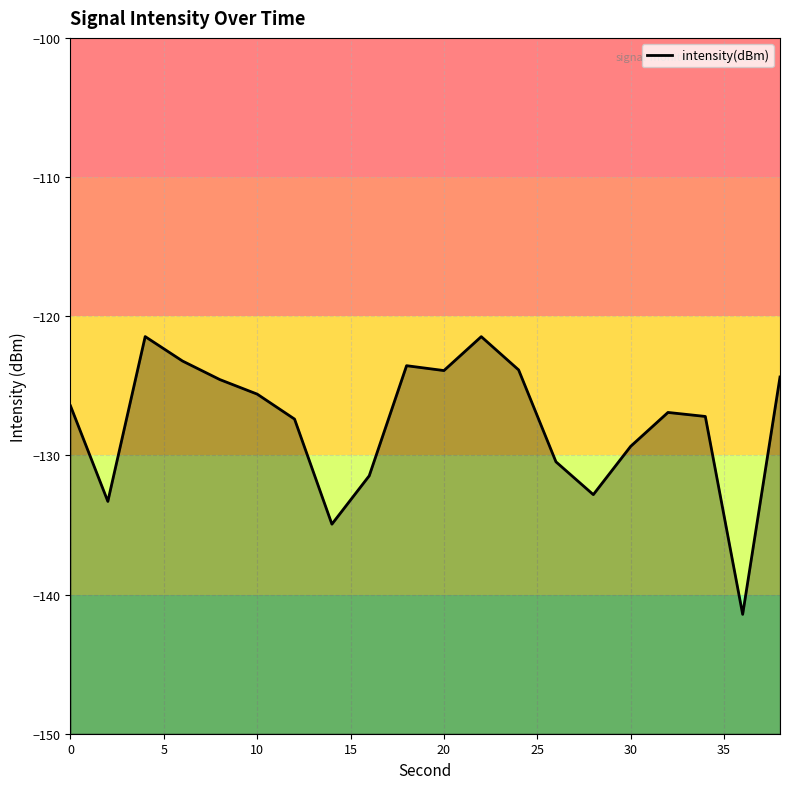

How many interior local peaks (higher than both neighbors) does the data have?

4